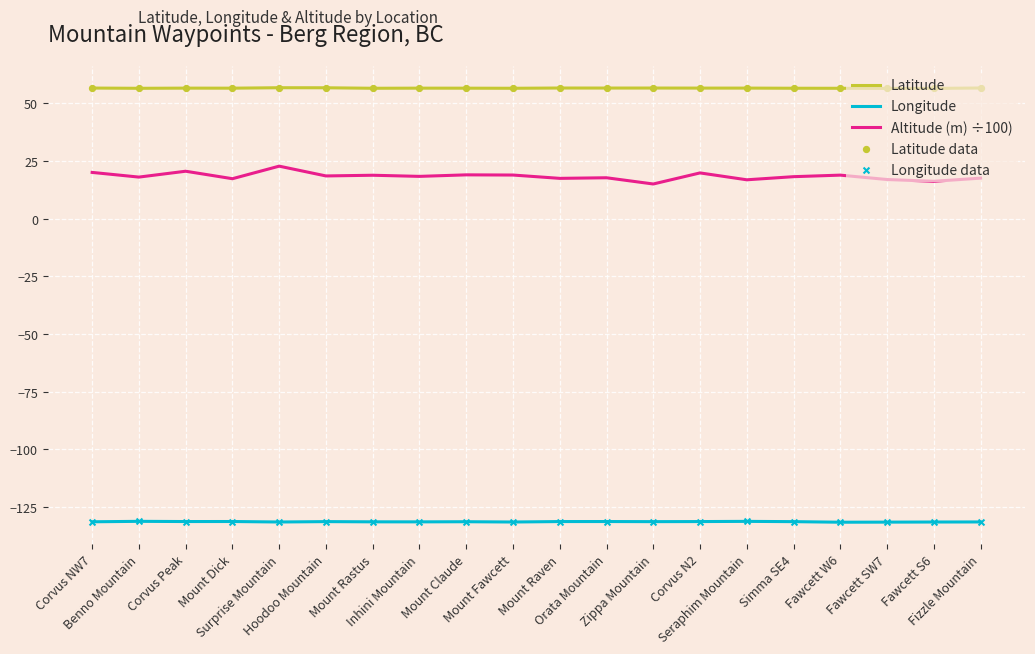

What is the difference between the maximum and minimum values in the Altitude (m) ÷100) series?

7.7